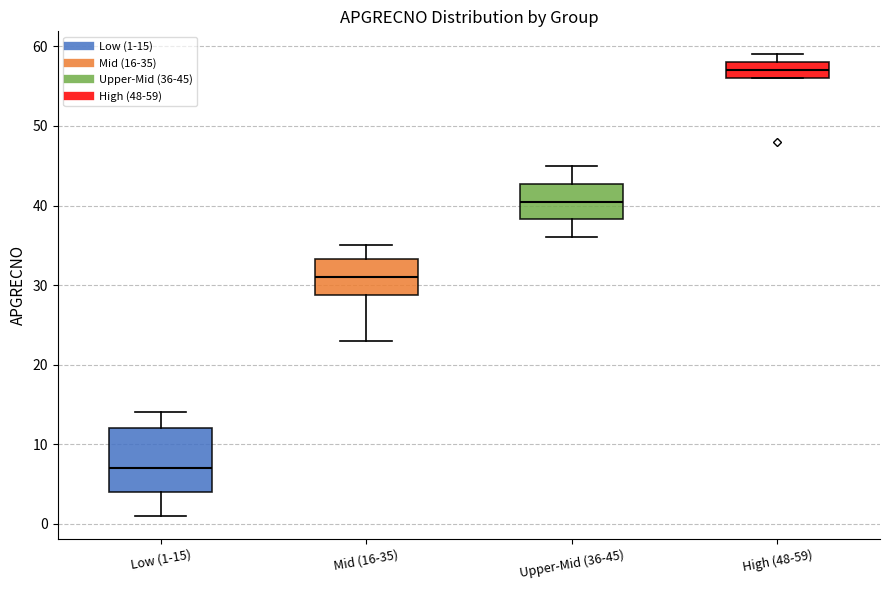

Which box is the tallest, from its lower edge to its upper edge?

Low (1-15)